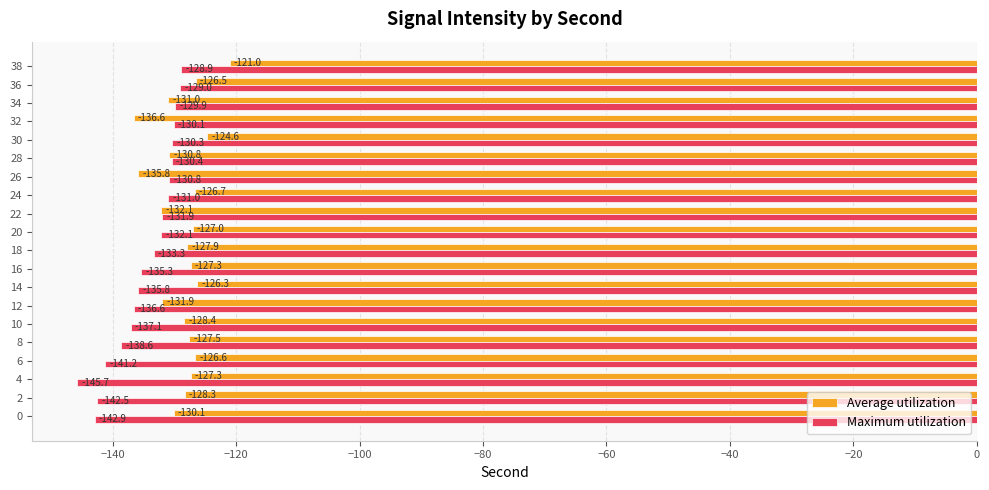

List the series in order of their peak value, highest first.

Average utilization, Maximum utilization